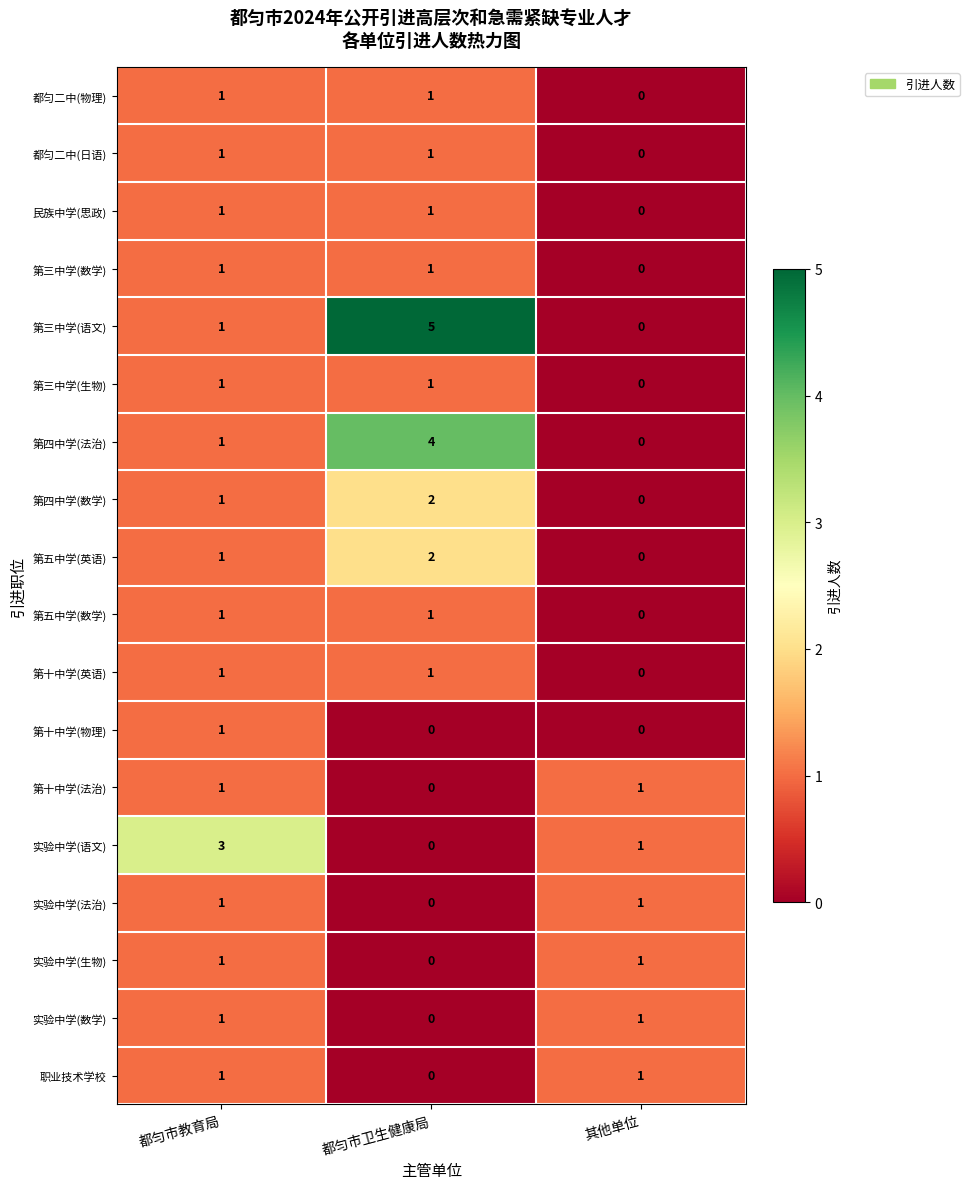

Which series has the largest range (max minus min)?

第三中学(语文)